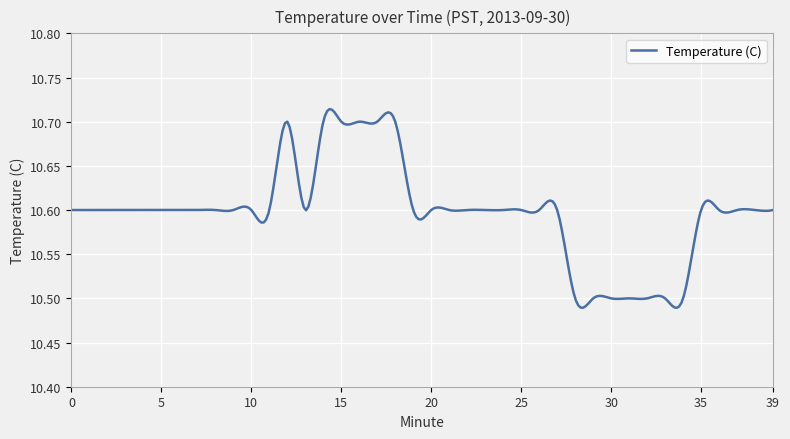

Where is the data nearest to the value 10?

28